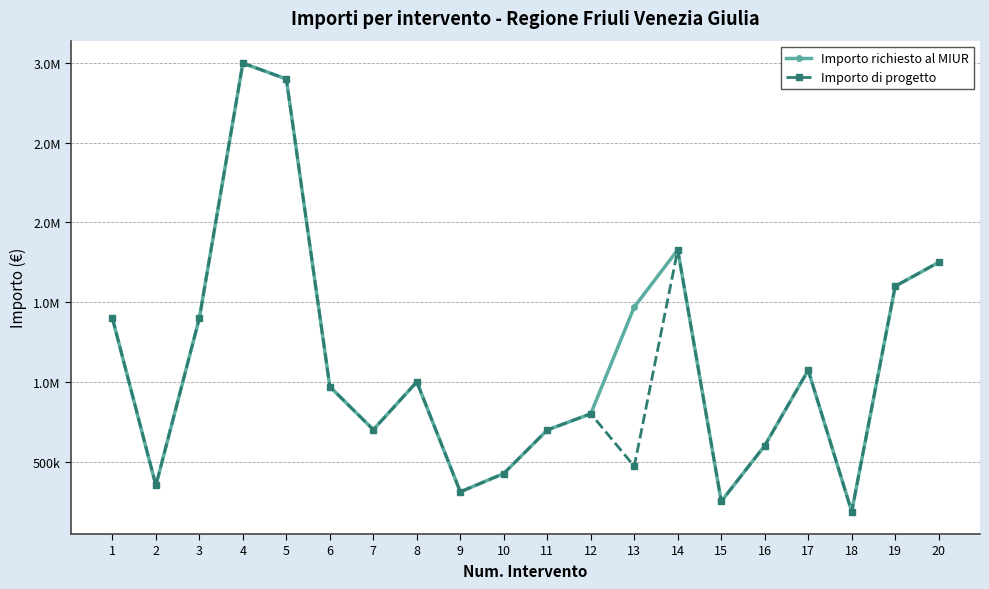

Does the chart have visible grid lines?

Yes